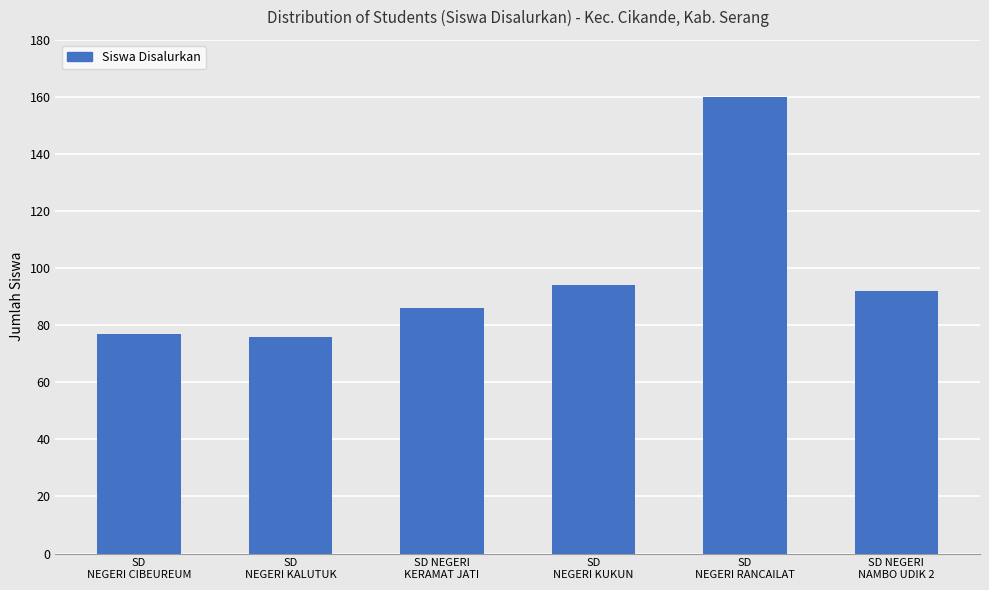

What is the difference between the maximum and minimum values?

84